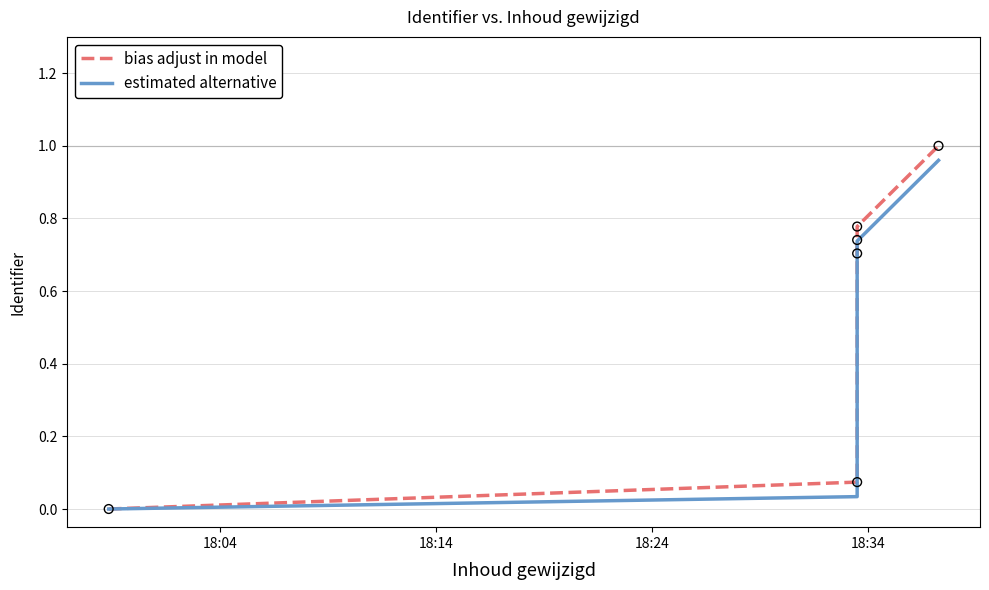

Which series has the largest total across all categories?

bias adjust in model